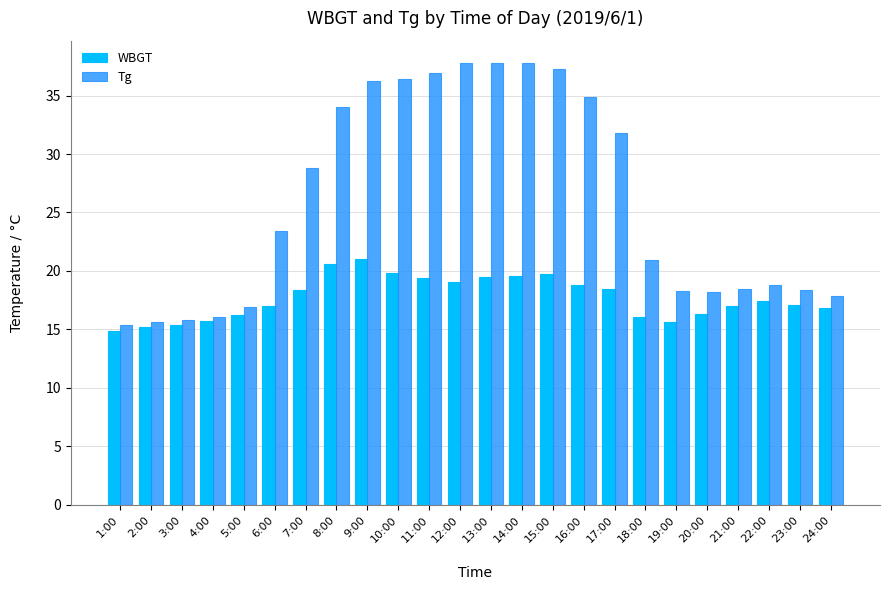

What are all the series names shown in the legend?

WBGT, Tg